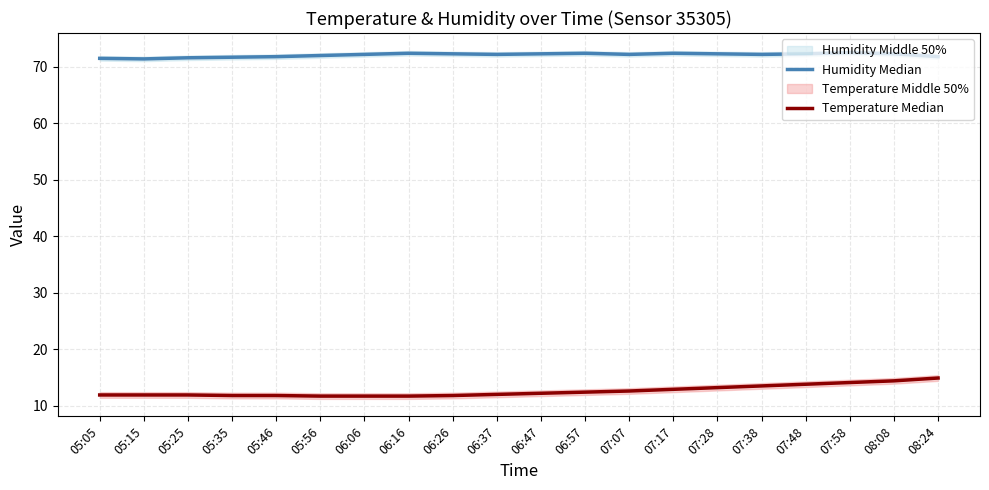

What is the total value across all series at 05:15?

83.3